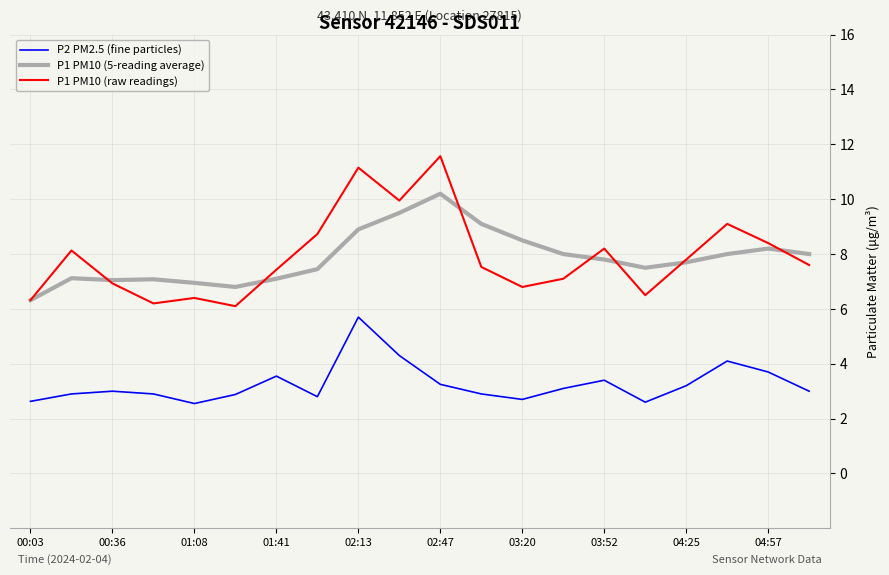

What is the lowest value of the P1 PM10 (raw readings) series?

6.1